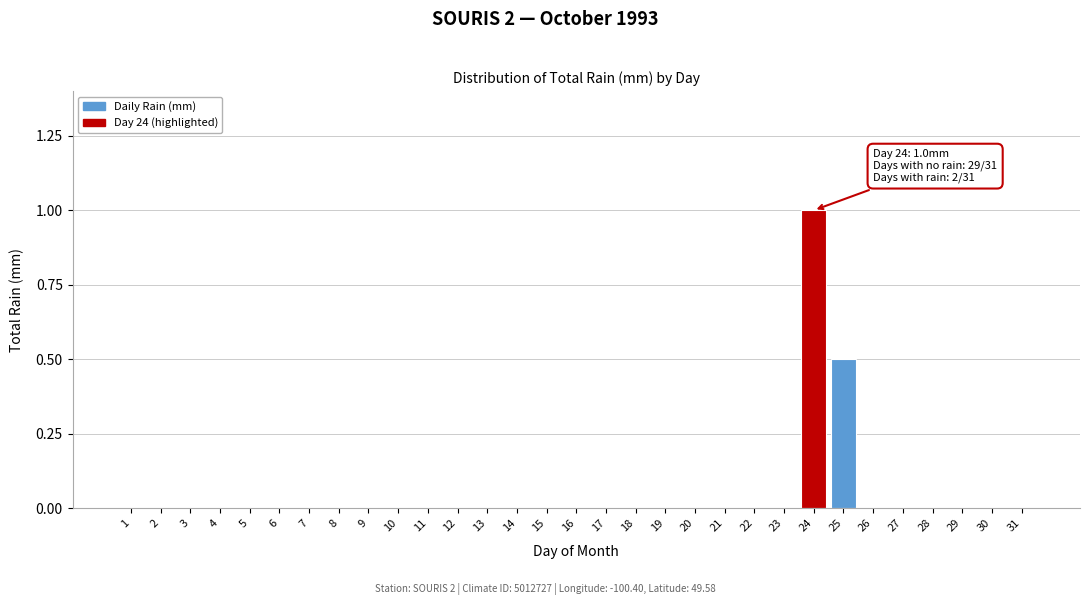

The chart shows a value of -0.6 at 2. True or false?

False